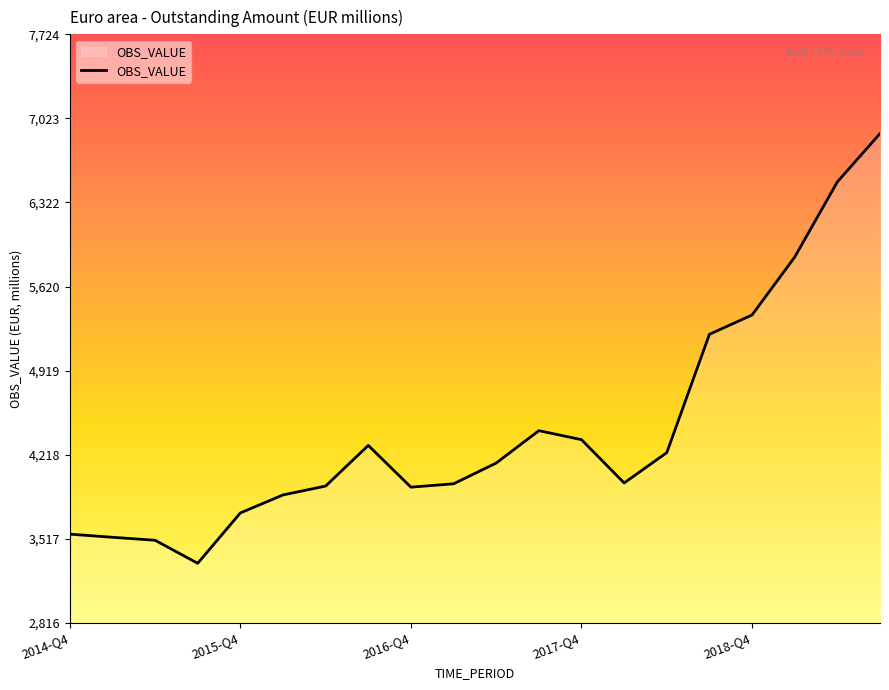

Is it true that the value at 2017-Q4 is 1680.5?

False